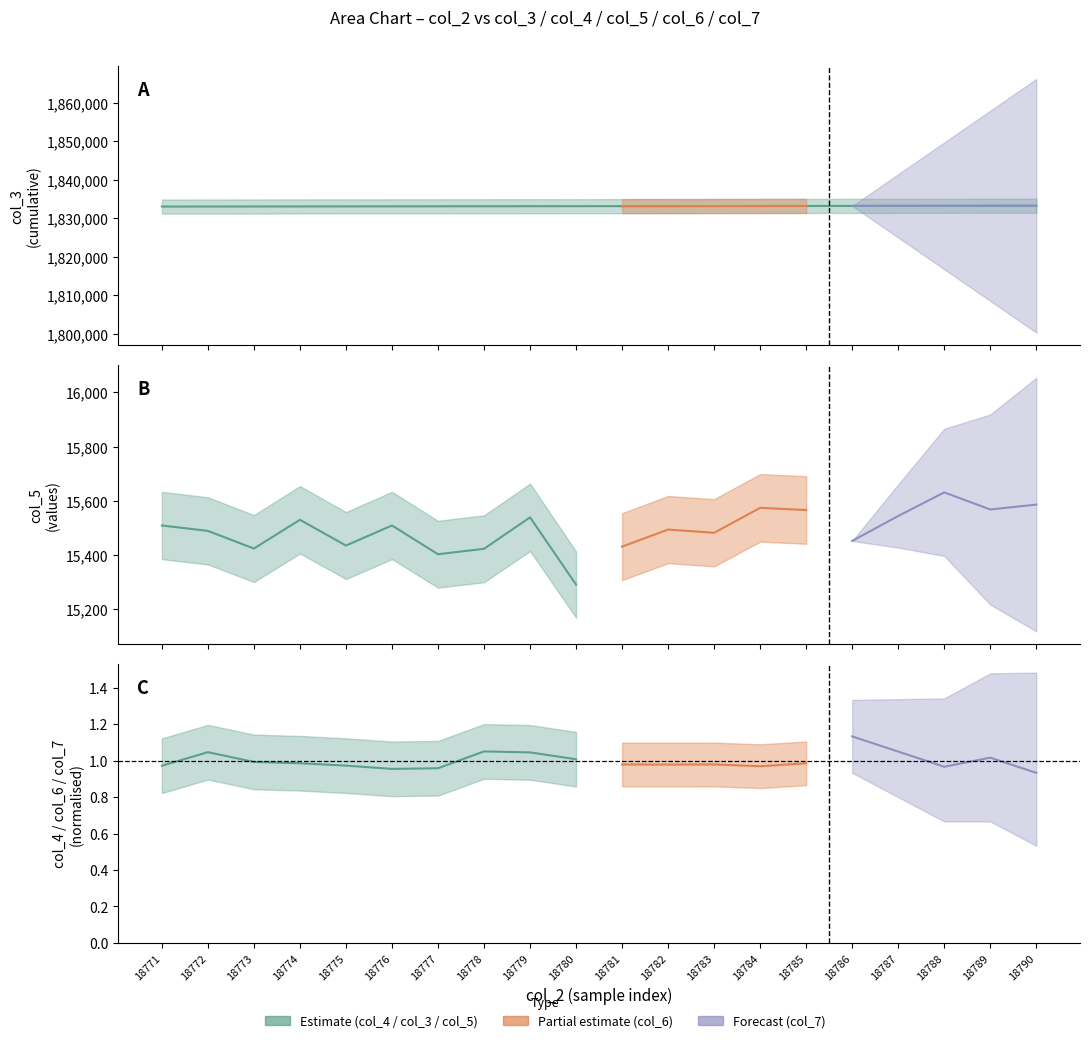

What is the difference between the values at 18787 and 18783?

45